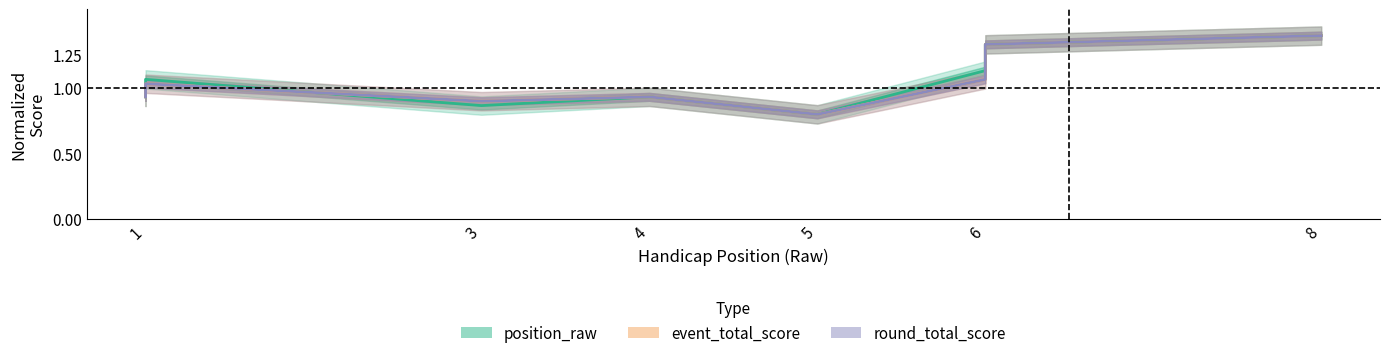

True or false: position_raw has a value of 2.4 at 8.

False